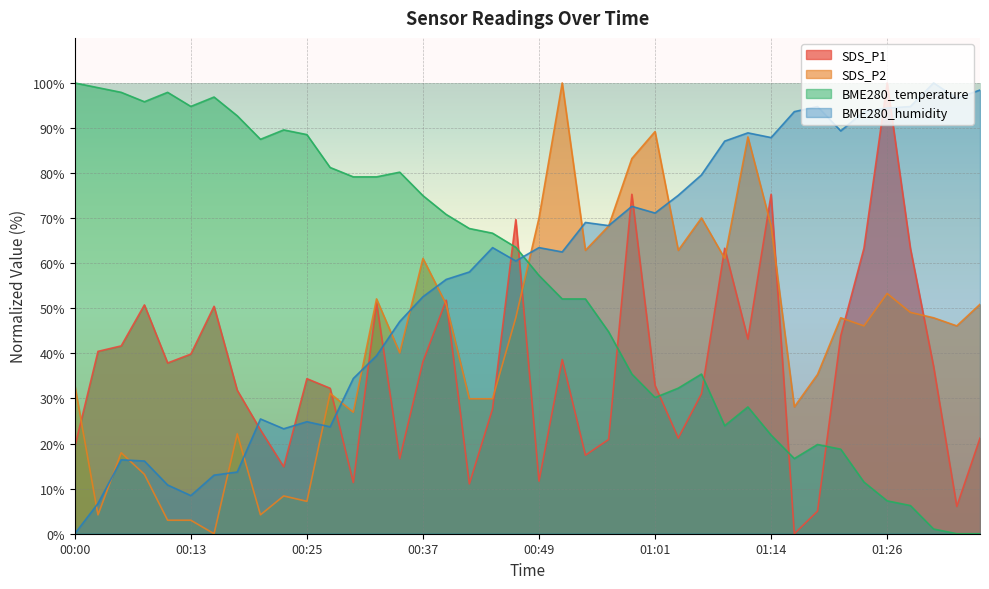

What position from the left is 00:08?

4